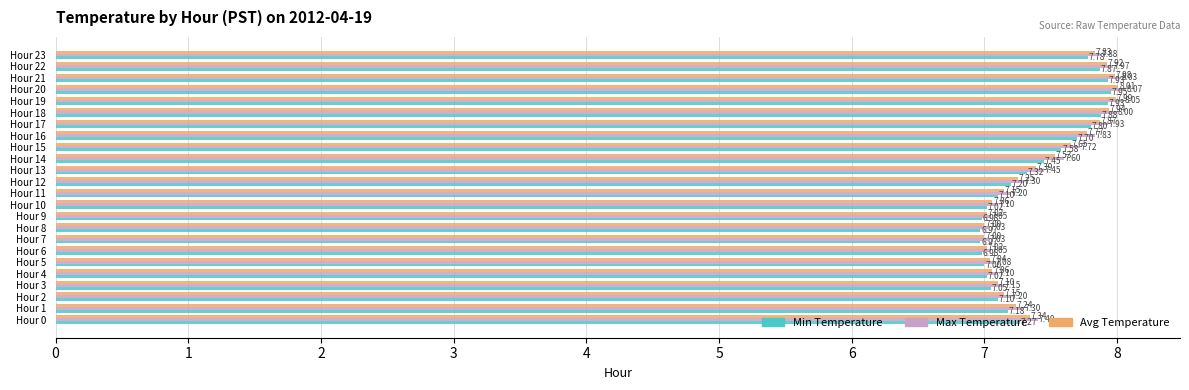

What is the difference between the maximum and minimum values in the Avg Temperature series?

1.0